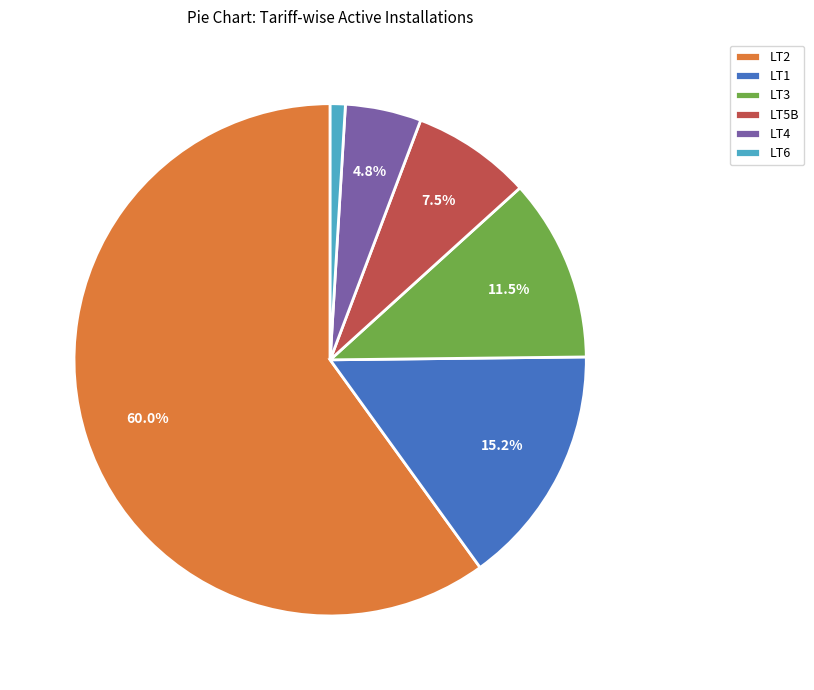

To the nearest percent, what is the combined percentage of LT2 and LT1?

75%